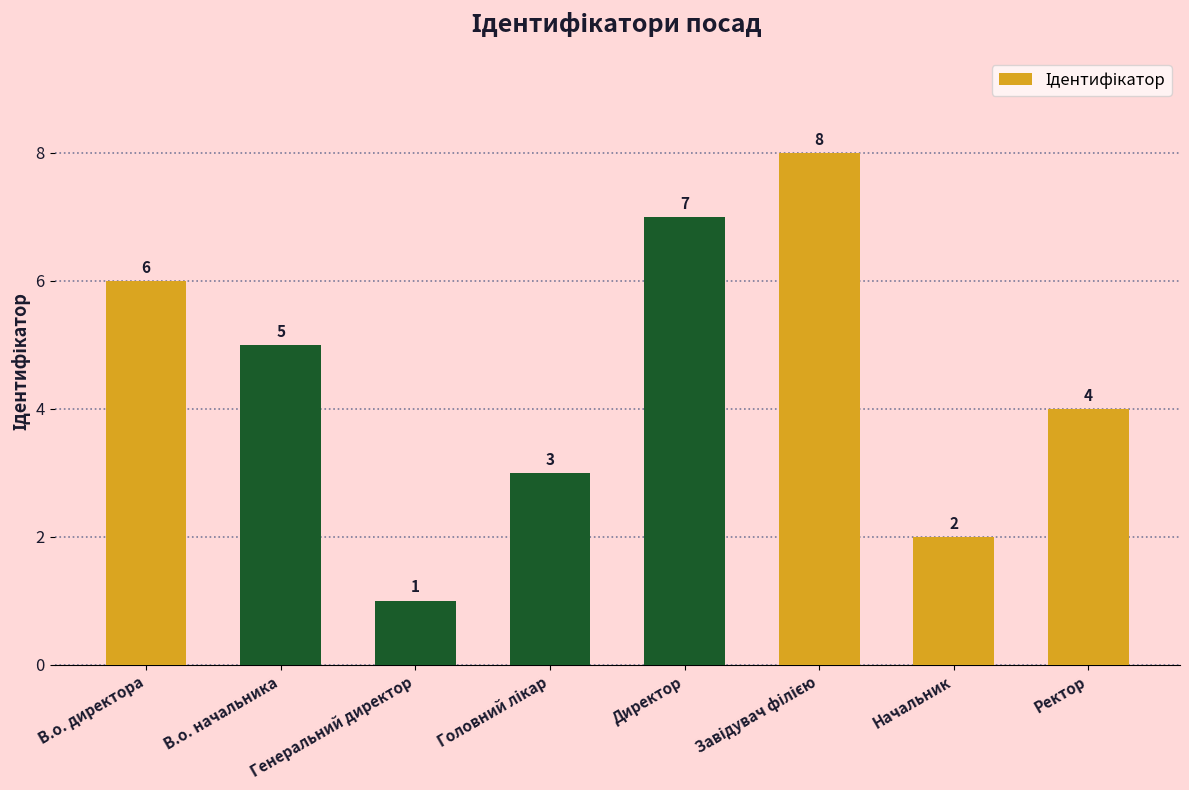

The chart shows a value of 1 at Генеральний директор. True or false?

True